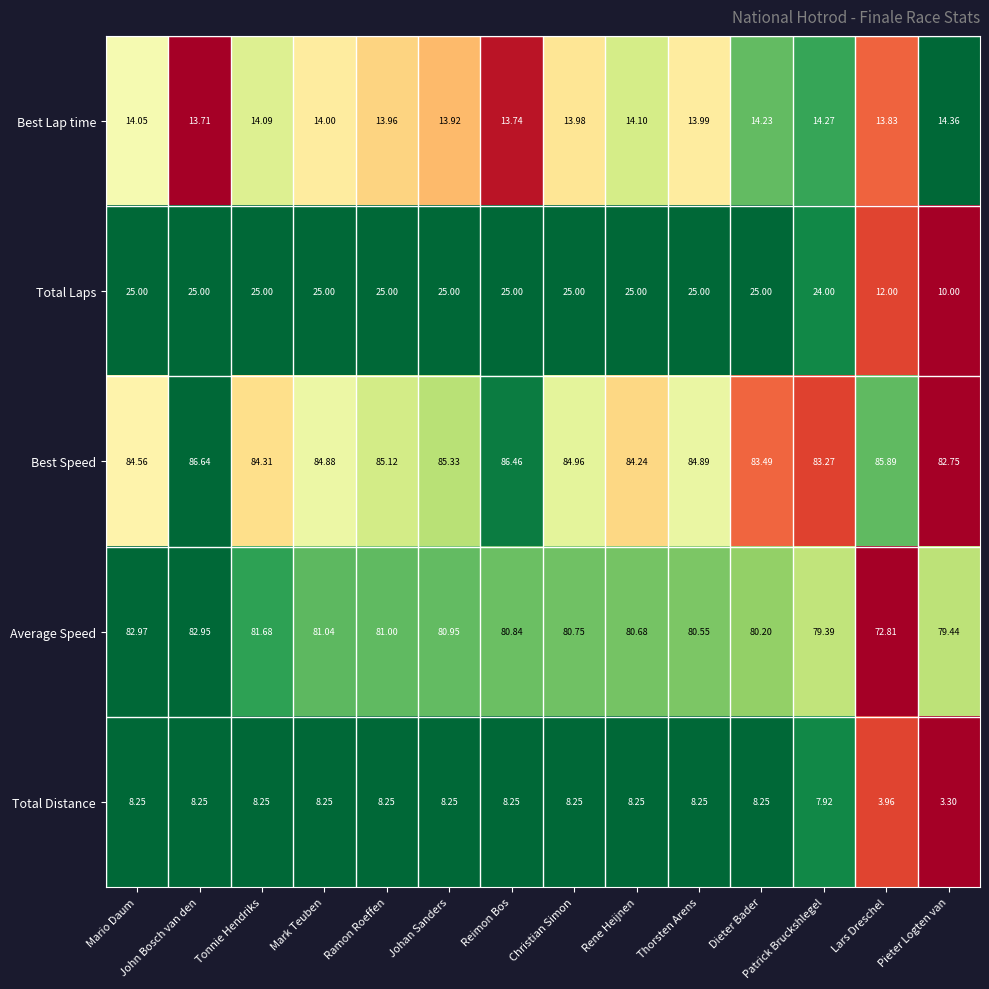

Rank the series by their maximum value, from highest to lowest.

Best Speed, Average Speed, Total Laps, Best Lap time, Total Distance